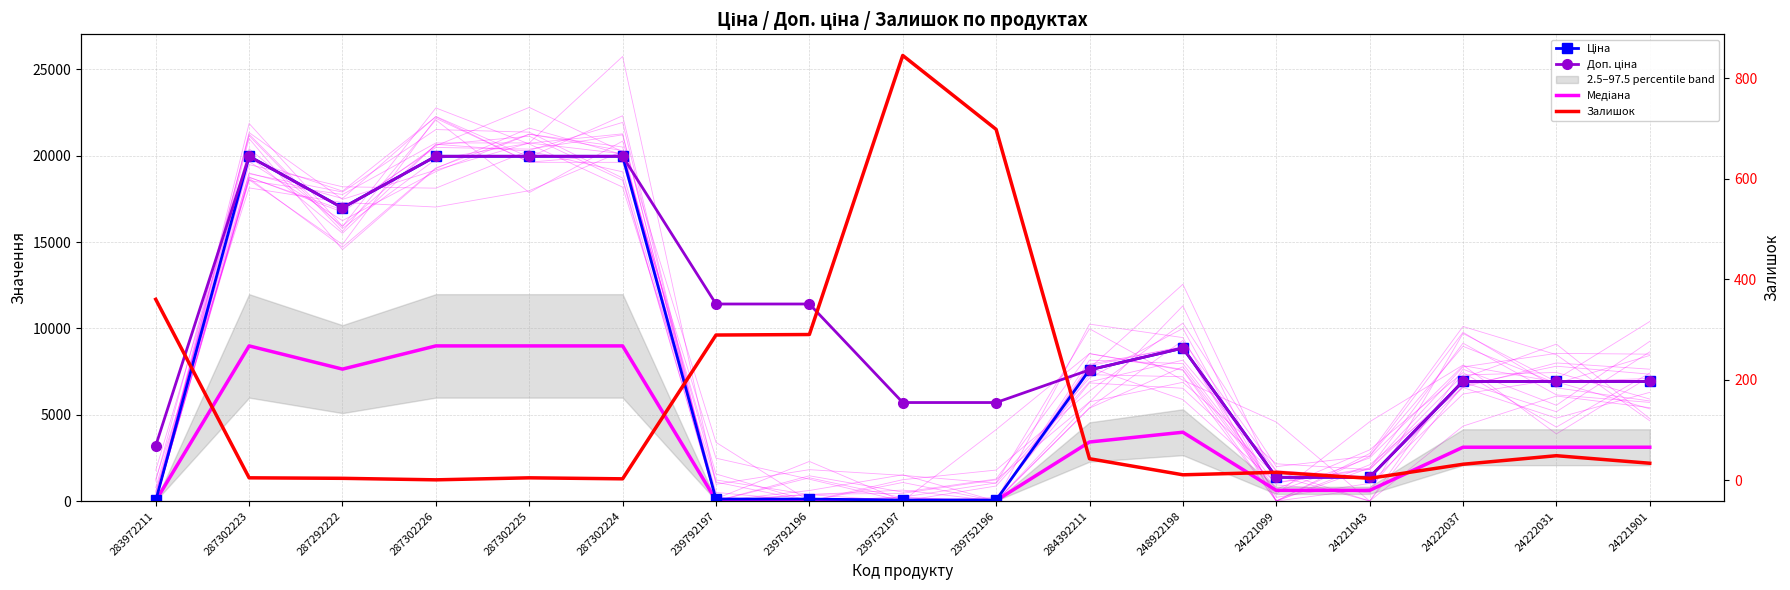

At which category does the chart reach its minimum across all series?

287302226